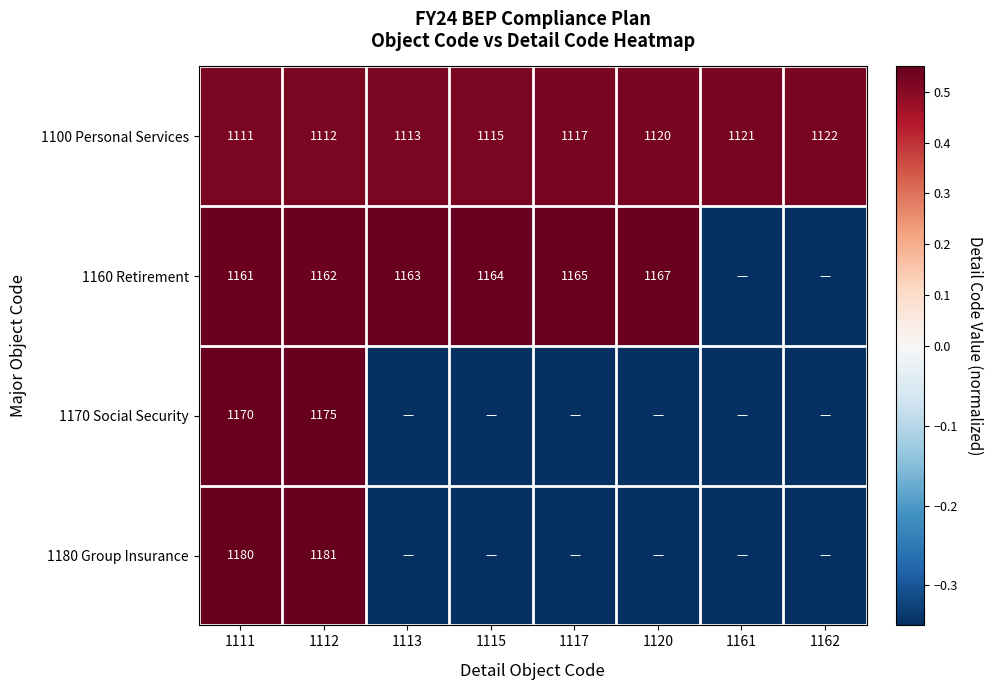

Is the value of 1160 Retirement at 1113 greater than the value of 1100 Personal Services at 1120?

Yes